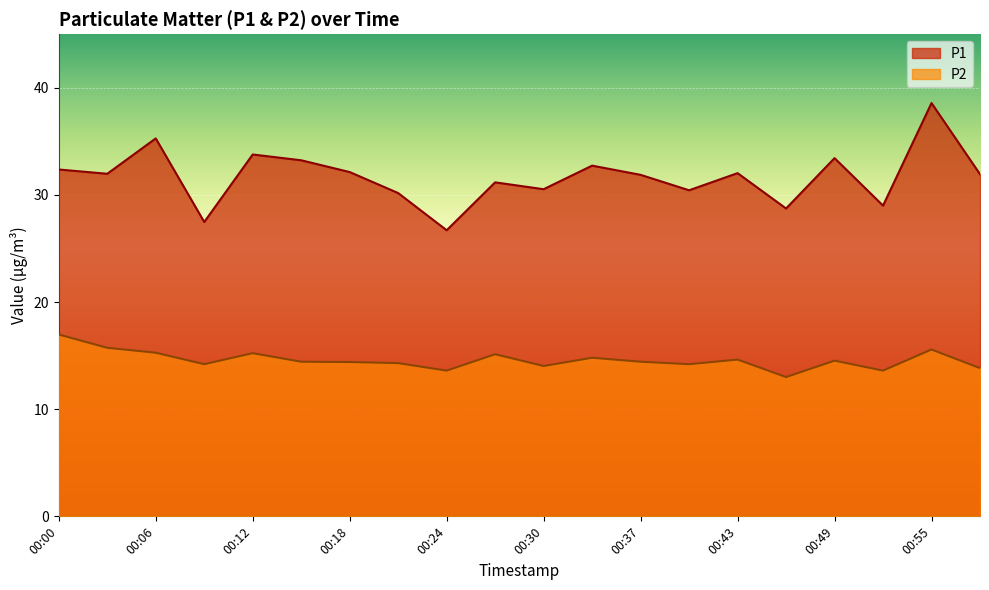

Where is the first local maximum for P1?

00:06